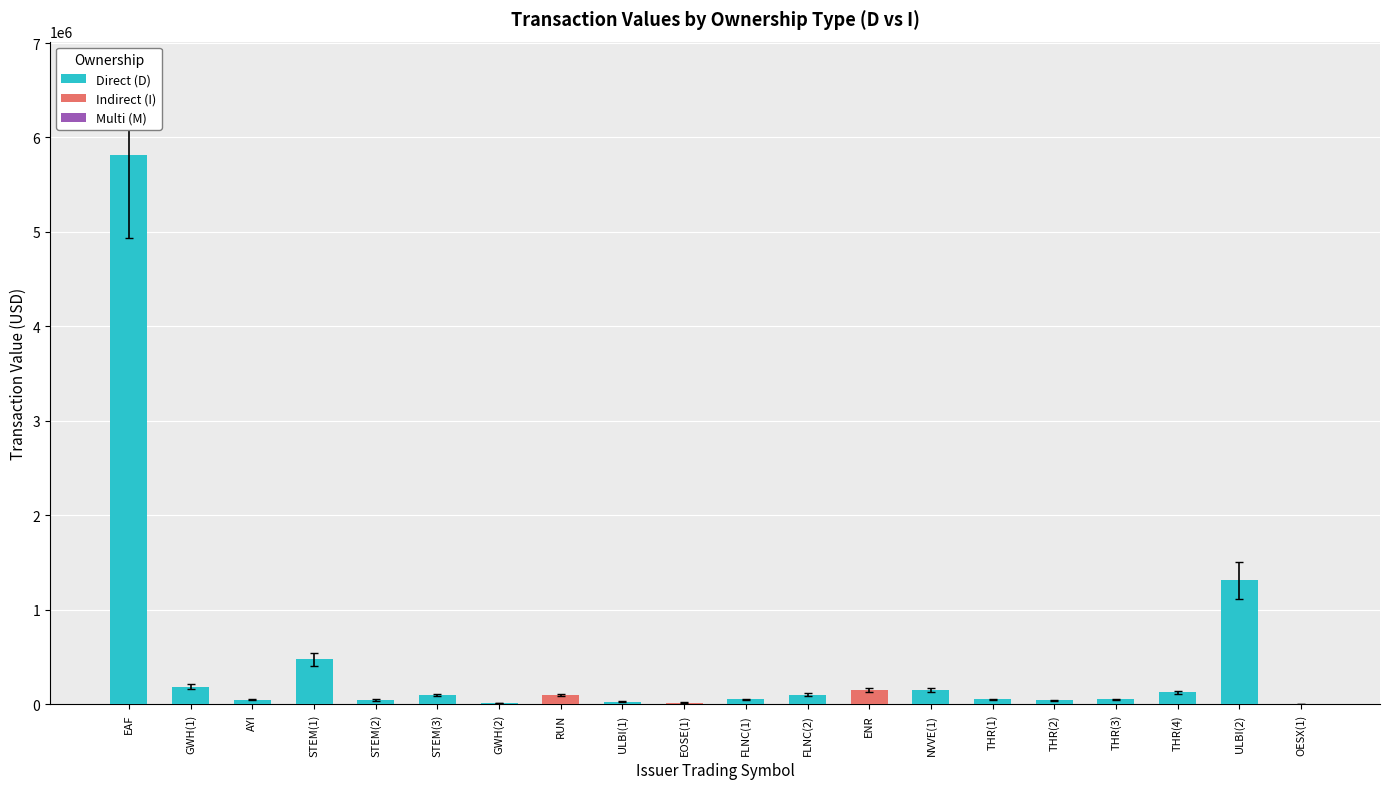

What is the label of the 19th bar from the left?

ULBI(2)